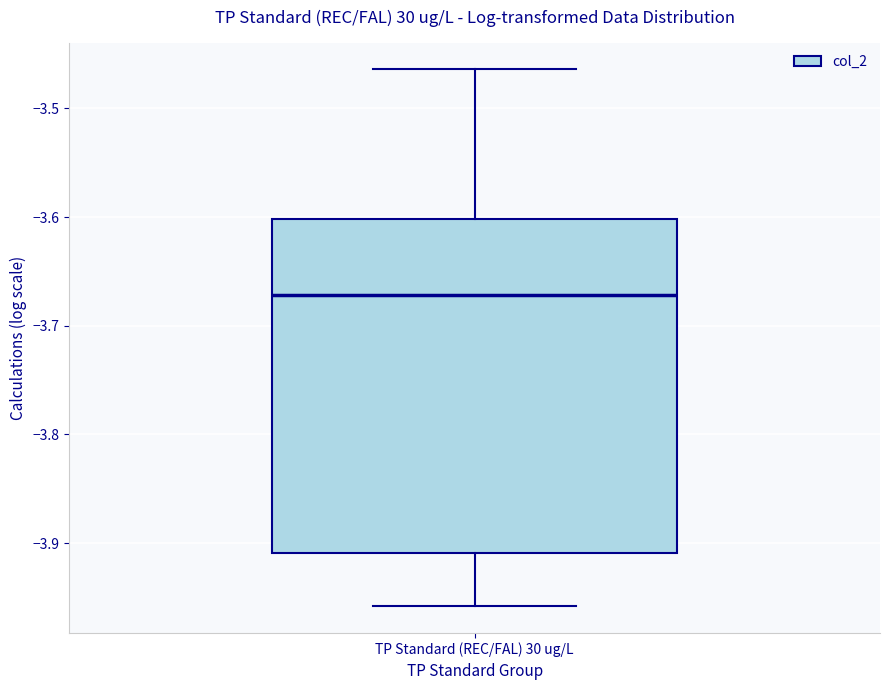

Read this box plot against the y-axis: the position of the median line, the range covered by the box, and the ends of both whiskers. The values are not printed on the chart, so give them approximately, as read against the axis.

median -3.67, box -3.91 to -3.60, whiskers -3.96 to -3.46